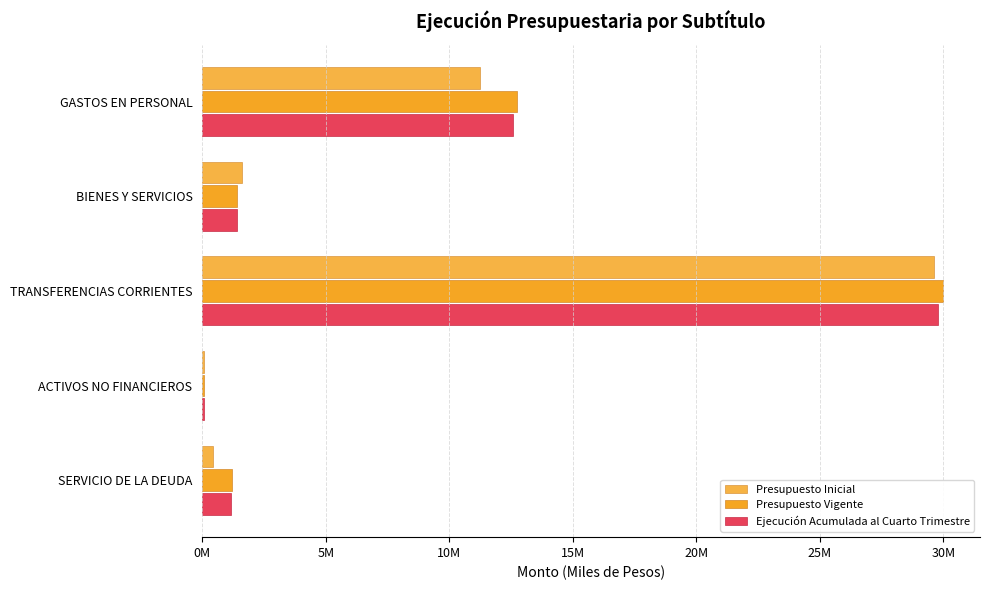

What is the value of the Presupuesto Vigente bar at the 3rd from the left?

29986351